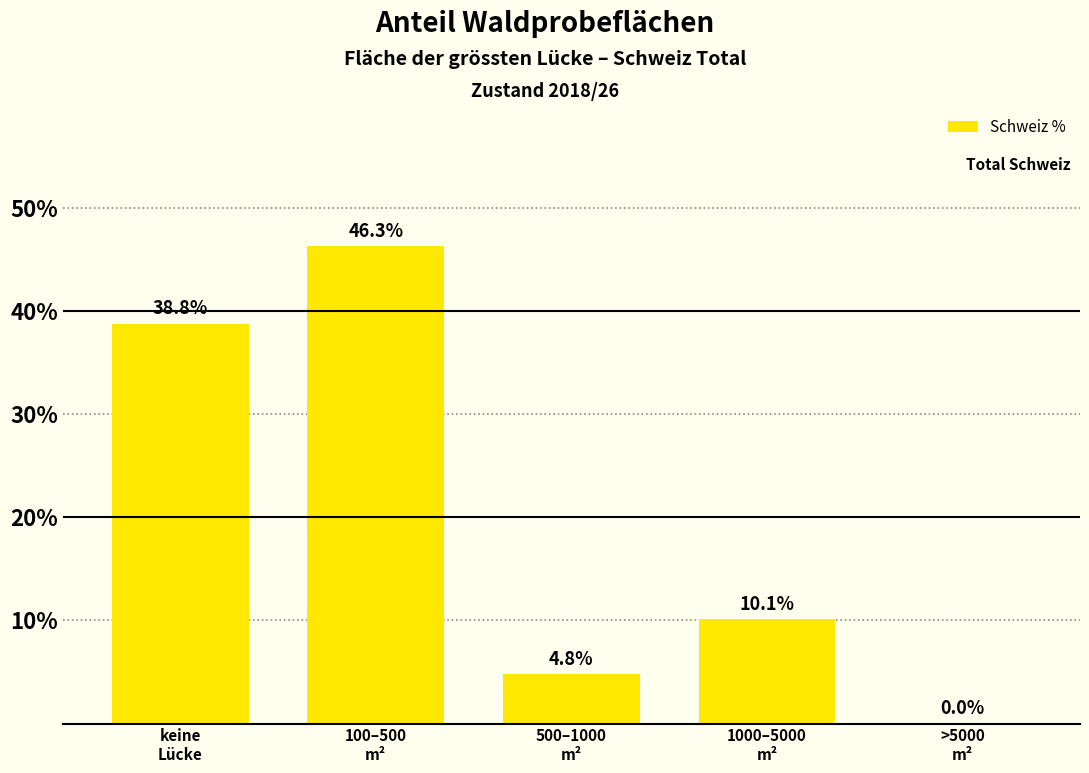

What is the maximum value shown in the chart?

46.3